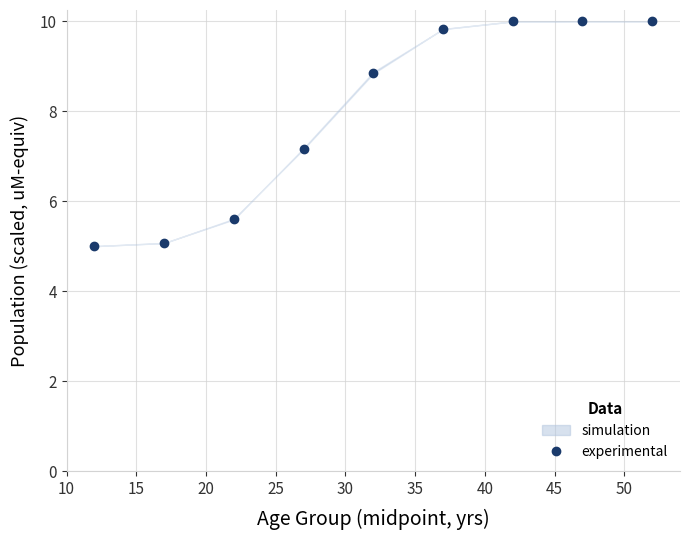

The value at 15 is 5.1. True or false?

True